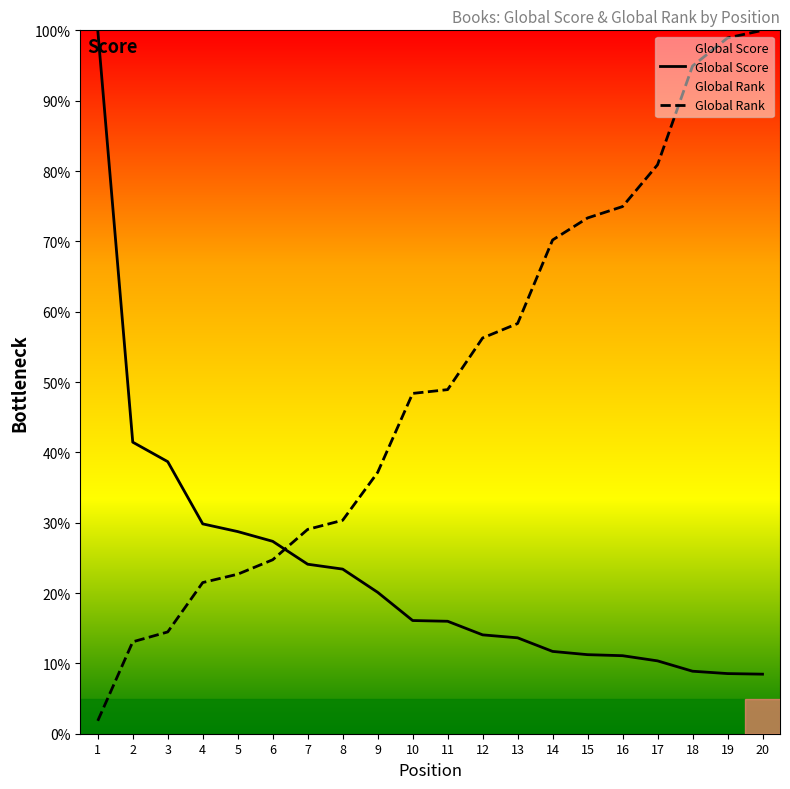

What is the spread (max minus min) of values at 11?

32.9